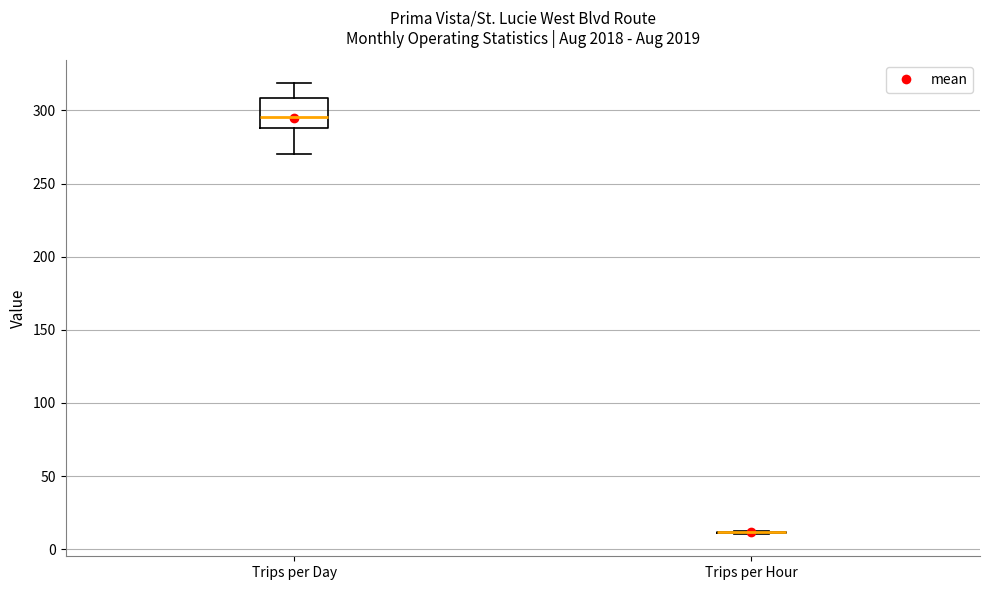

Where is the upper edge of the box for Trips per Day on the y-axis? The values are not printed on the chart, so give them approximately, as read against the axis.

310